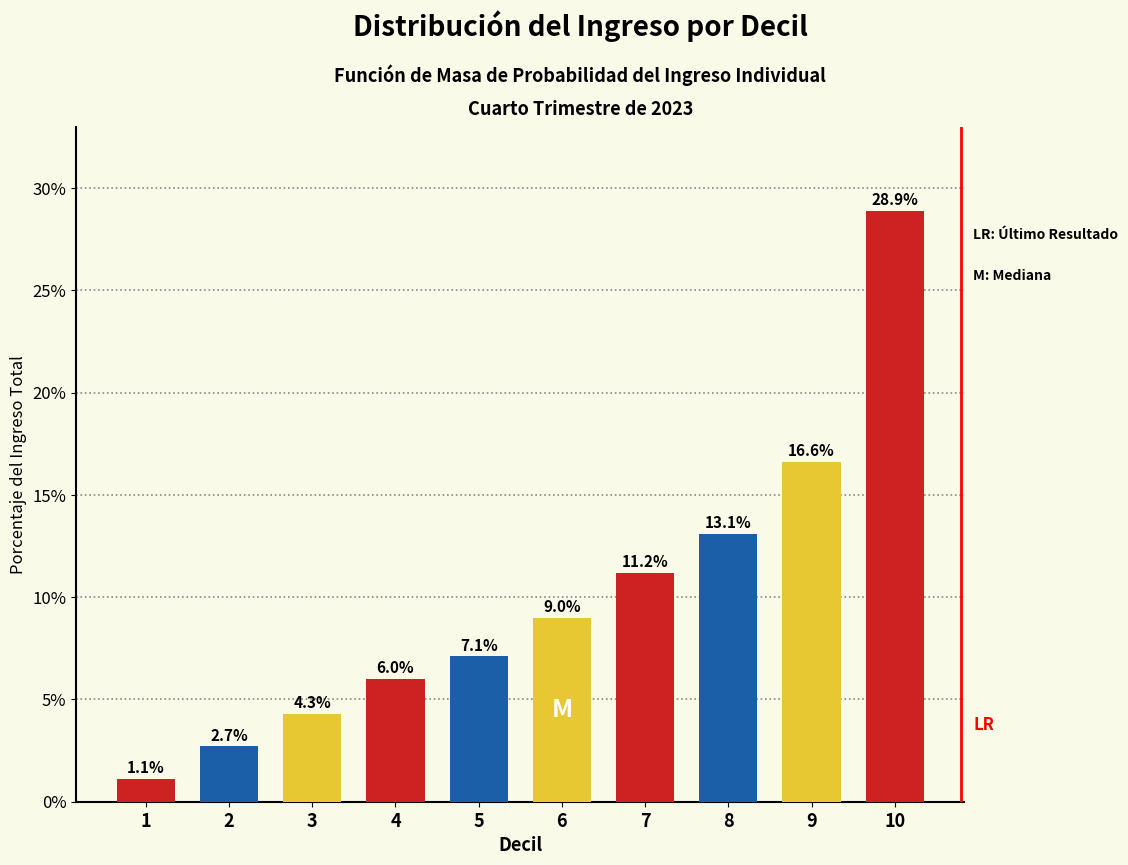

Reading right to left, list all the values displayed in this chart.

10=28.9	9=16.6	8=13.1	7=11.2	6=9.0	5=7.1	4=6.0	3=4.3	2=2.7	1=1.1